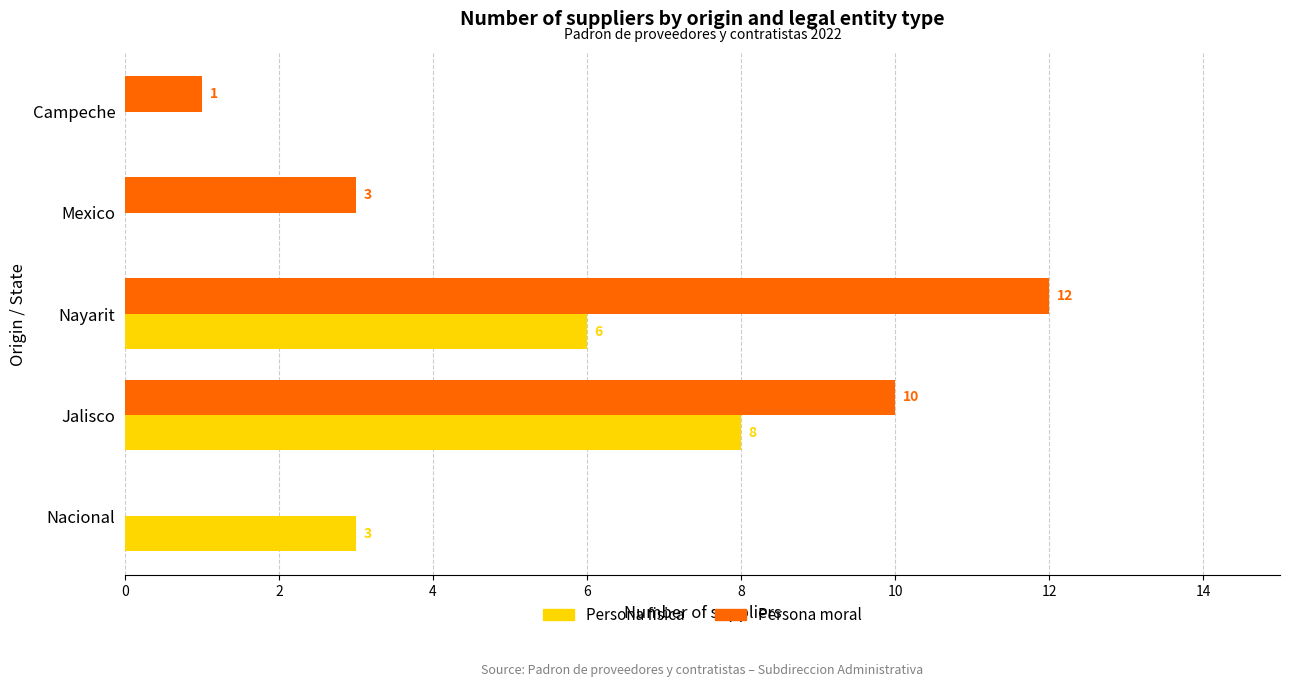

The Persona moral series shows 0 at Nacional. True or false?

True